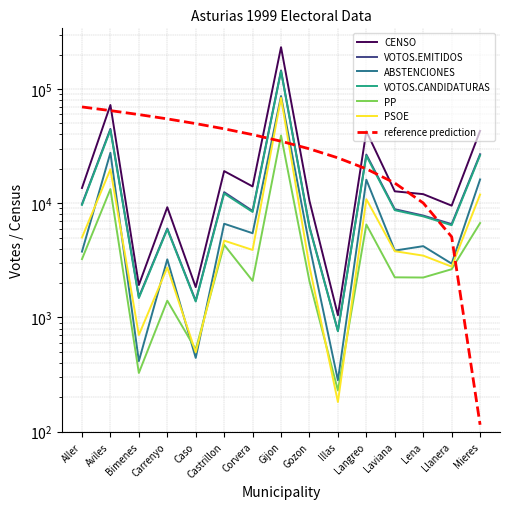

True or false: ABSTENCIONES has more than 0 interior local peaks.

True